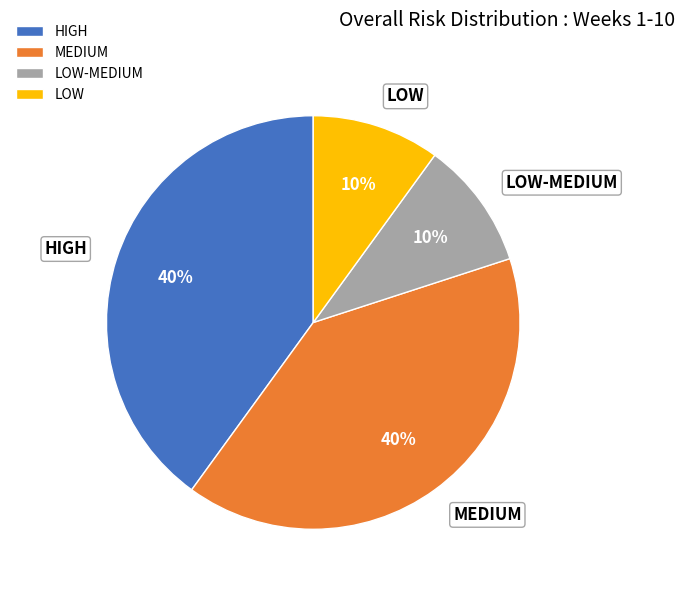

Does HIGH account for over 50% of the chart?

No